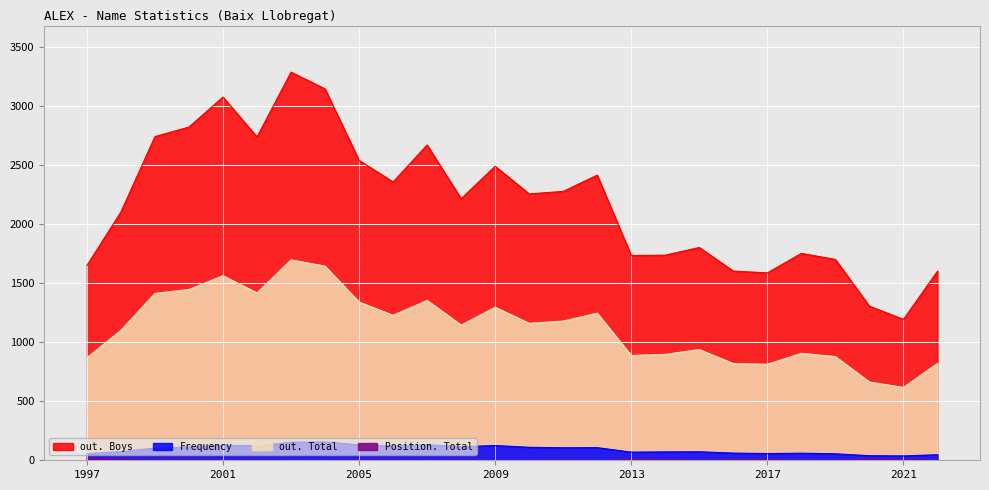

What is the difference between the maximum and minimum values in the out. Total series?

1080